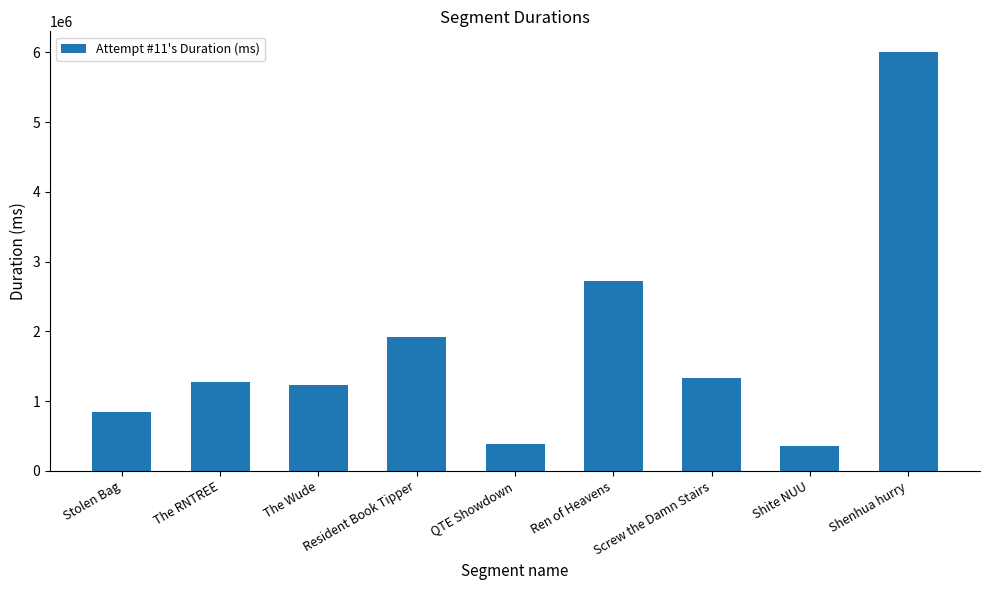

How many bars are there in total?

9